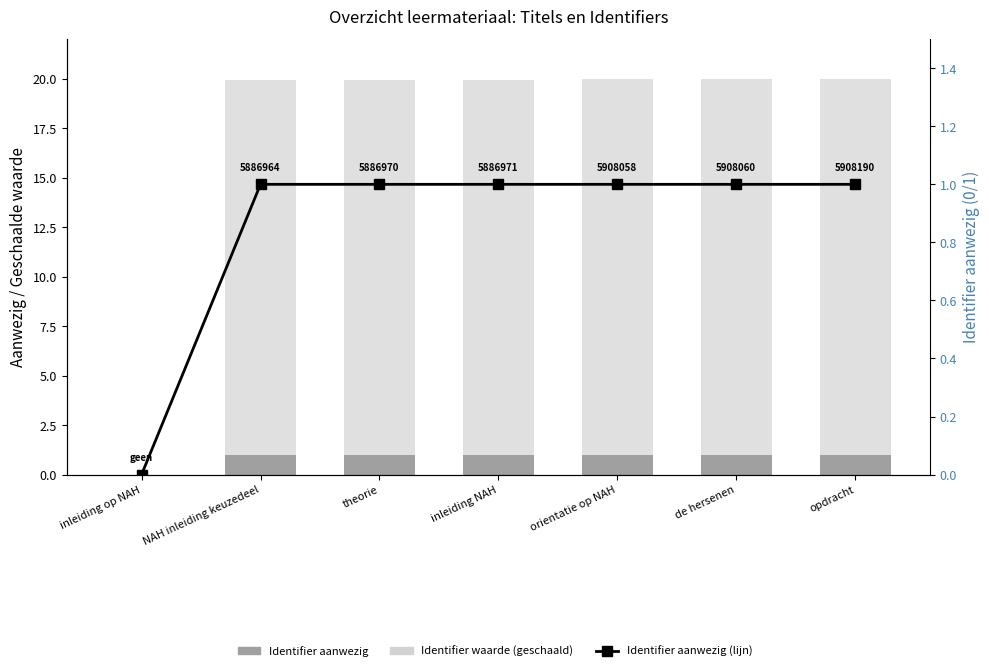

At which label does Identifier aanwezig (lijn) reach its peak?

NAH inleiding keuzedeel